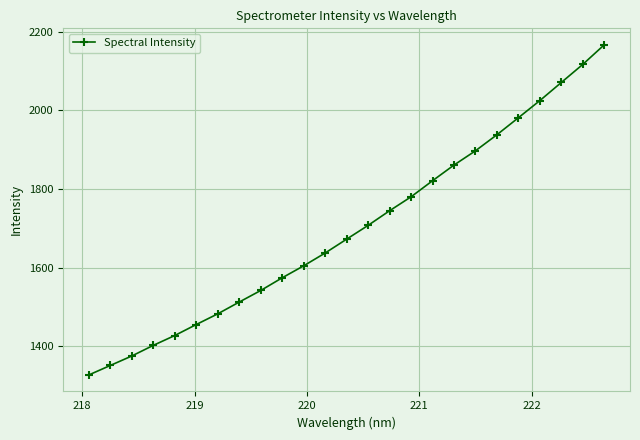

What is the sum of all values?

42470.9